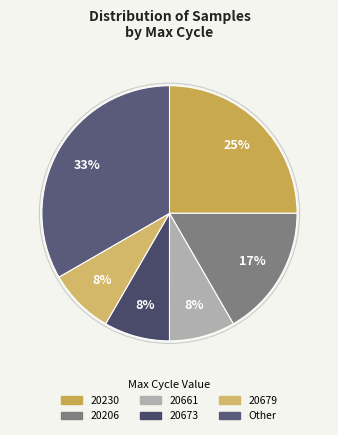

Count the number of slices in the pie.

6